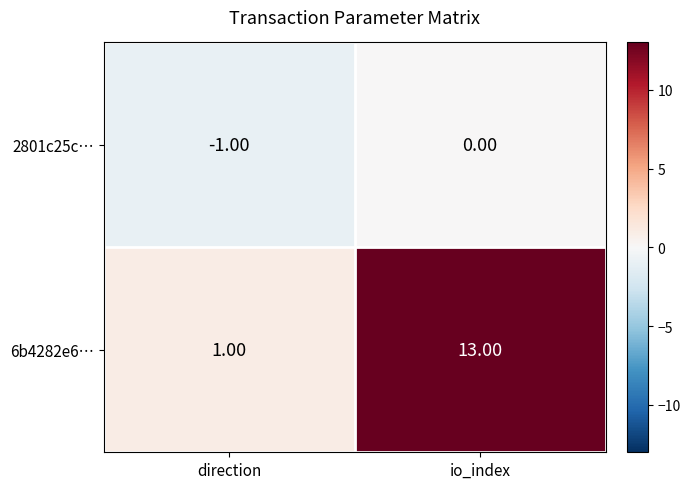

What is the average value of the 6b4282e6… series?

7